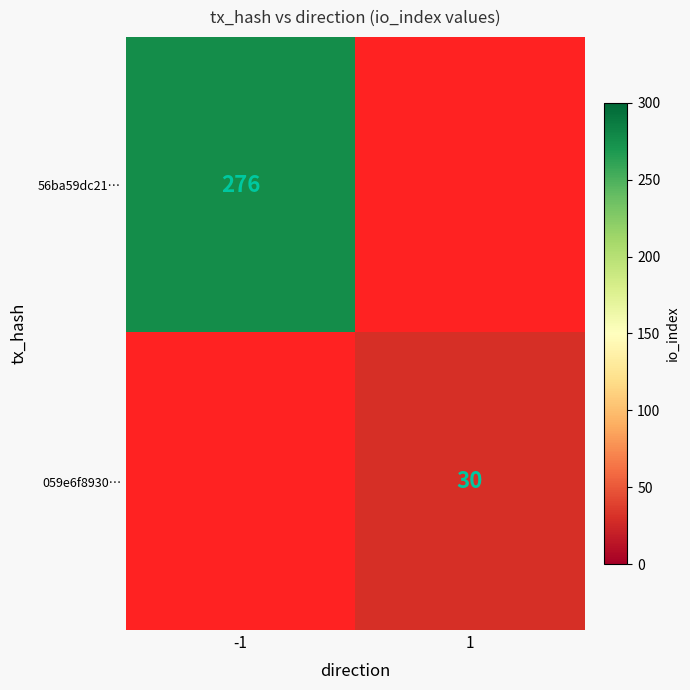

True or false: 059e6f8930… has a value of 53 at 1.

False